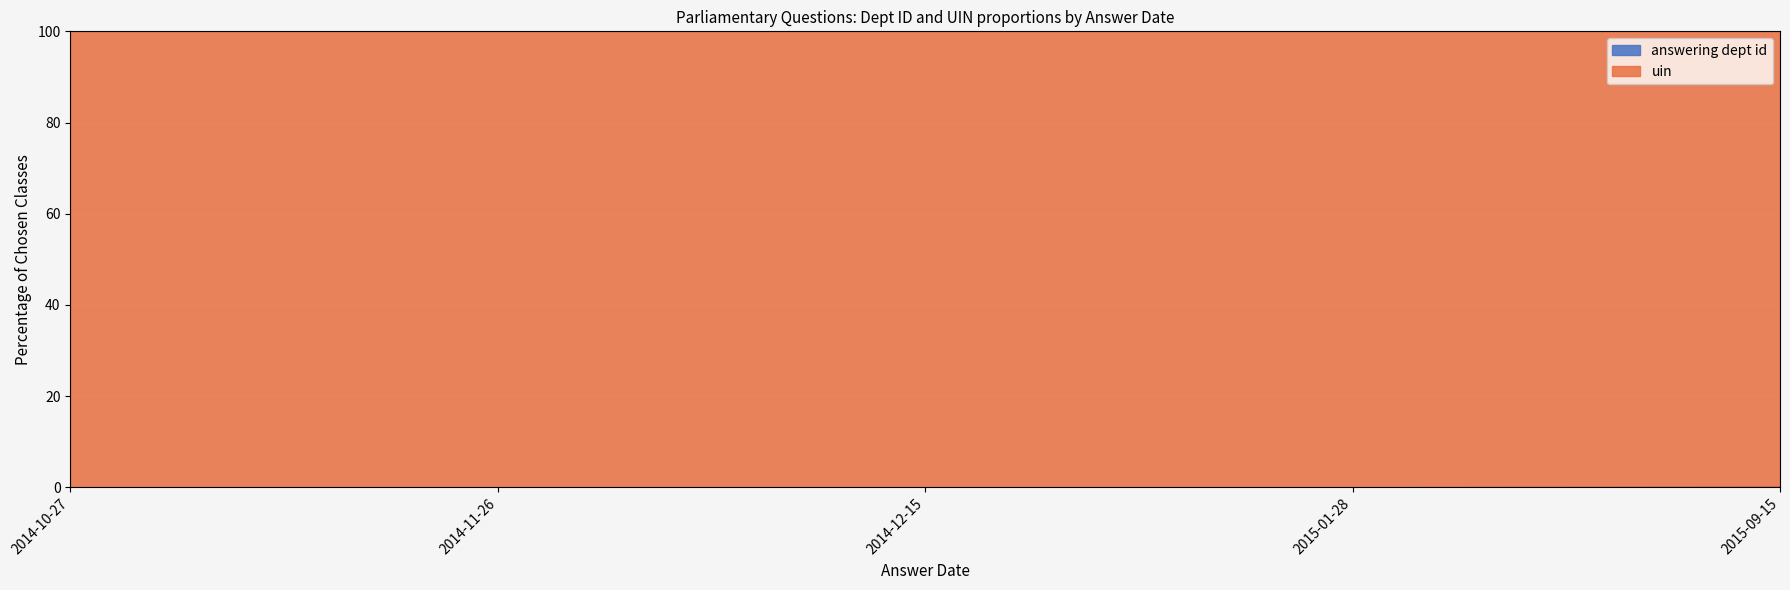

Rank the categories by value from highest to lowest.

2015-09-15, 2014-10-27, 2014-12-15, 2015-01-28, 2014-11-26